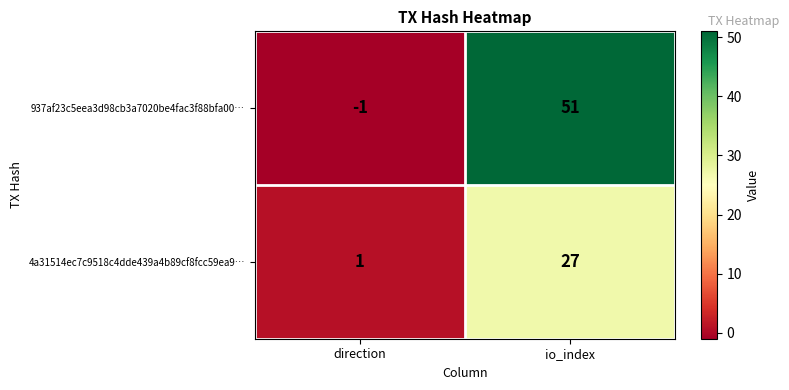

What is the sum of all 937af23c5eea3d98cb3a7020be4fac3f88bfa00… values?

50